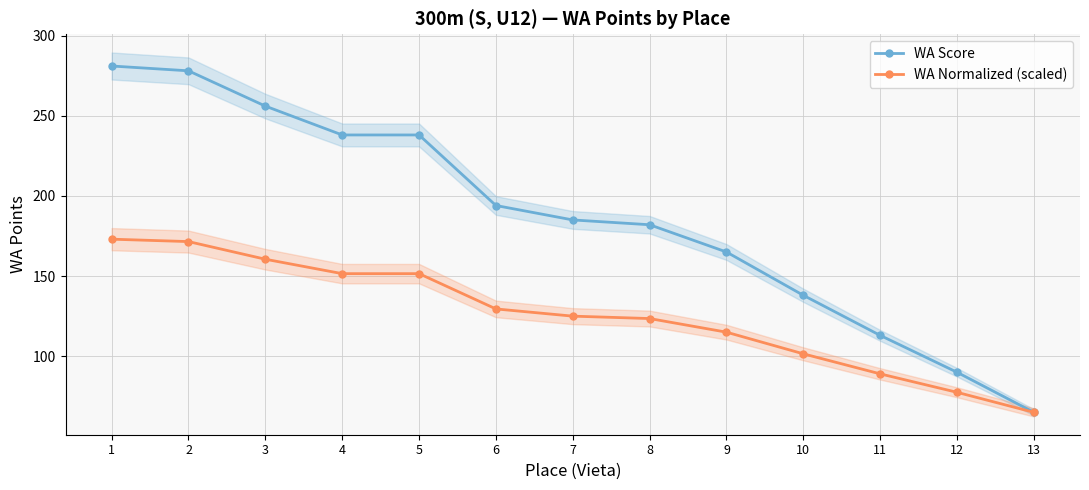

True or false: WA Score and WA Normalized (scaled) intersect in this chart.

False